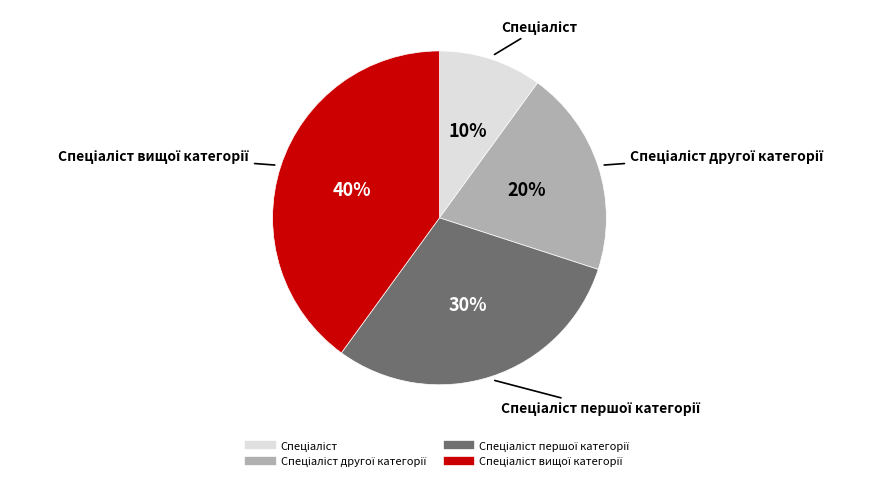

To the nearest percent, what is the difference between the largest and smallest slice percentages?

30%